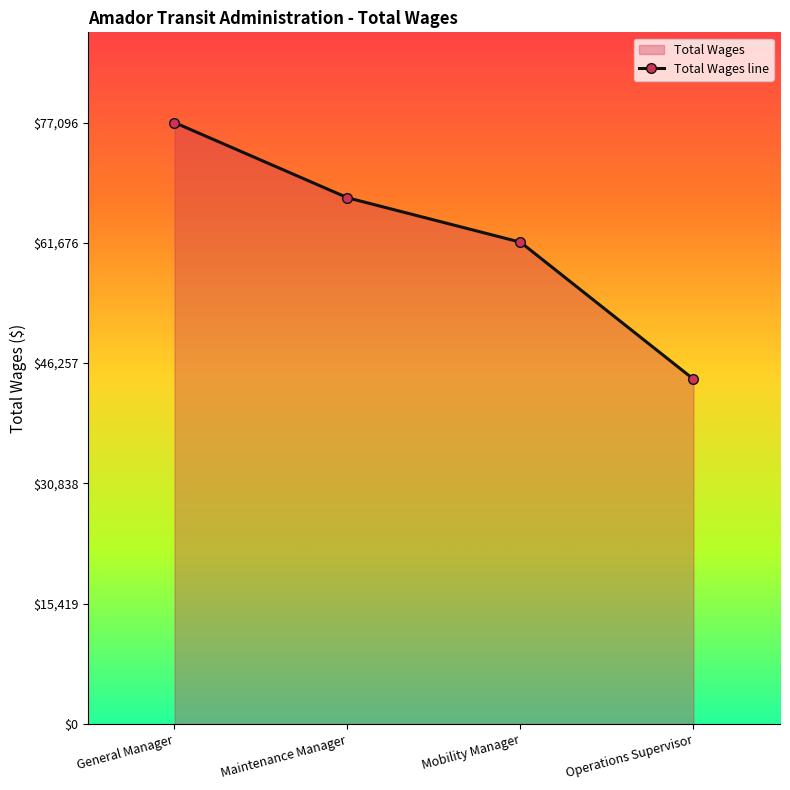

What is the label of the 1st point from the right?

Operations Supervisor